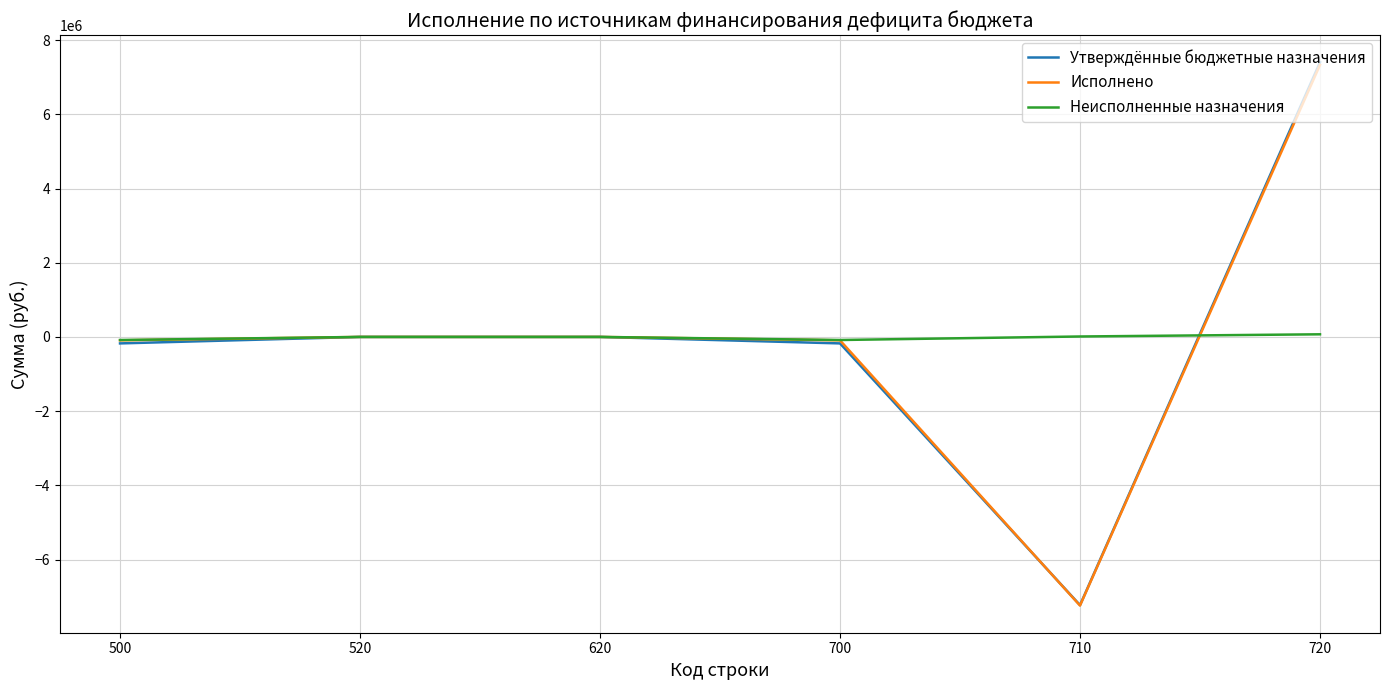

How many lines are shown in the chart?

3